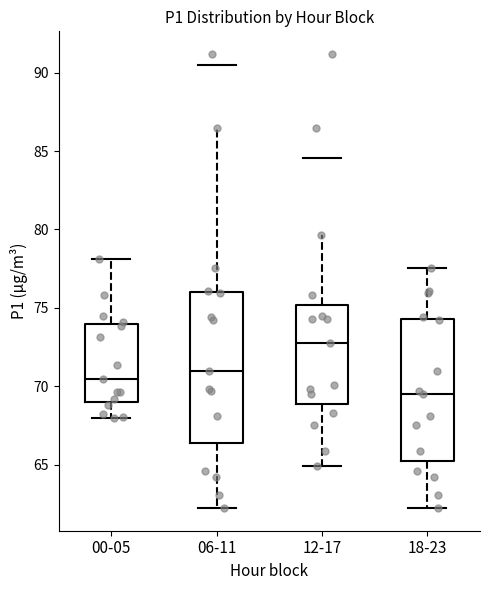

Which box has the lowest median line?

18-23